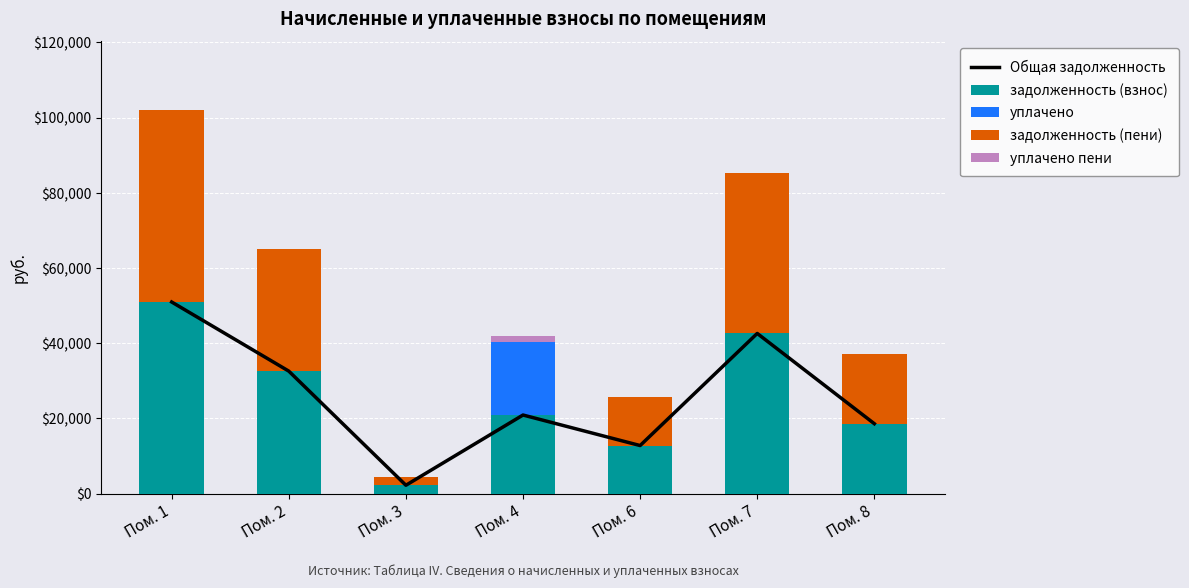

Does the chart contain any negative values?

No